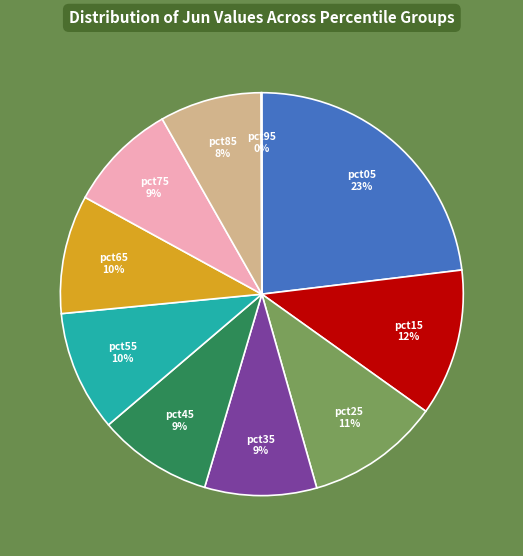

Combined, do pct65 and pct55 account for over 50%?

No